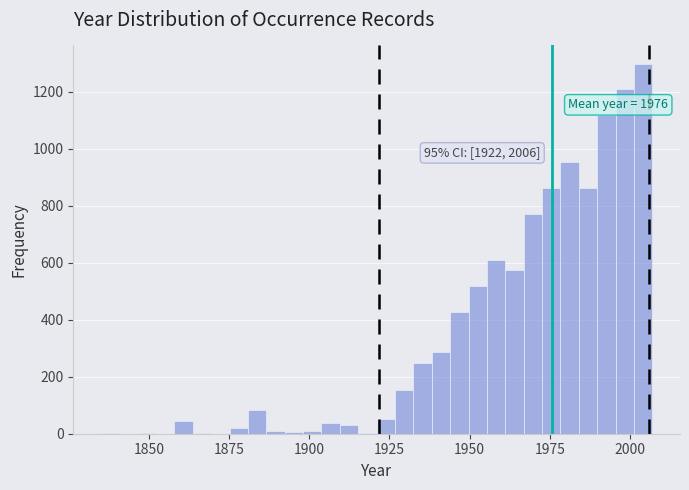

Read against the x-axis, roughly where is the centre of the tallest bar?

2005